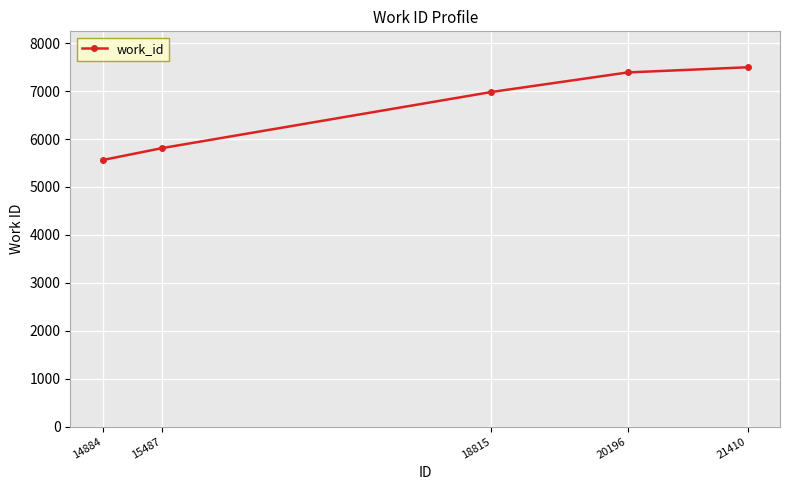

List the labels in order of value, smallest first.

14884, 15487, 18815, 20196, 21410